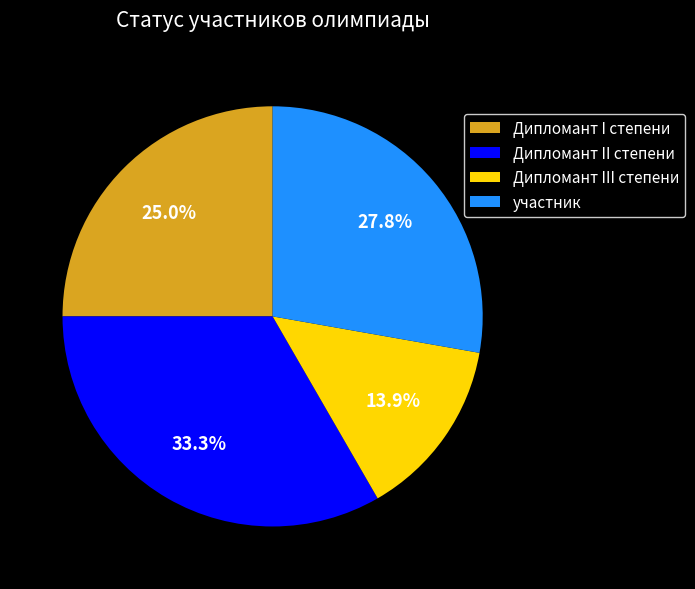

Does Дипломант II степени account for over 50% of the chart?

No